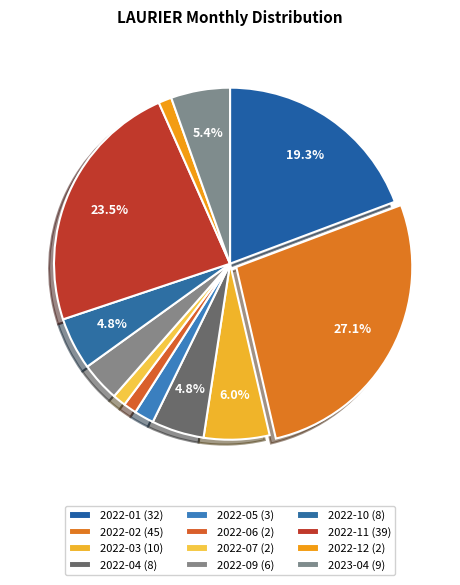

How many segments does this pie chart have?

12